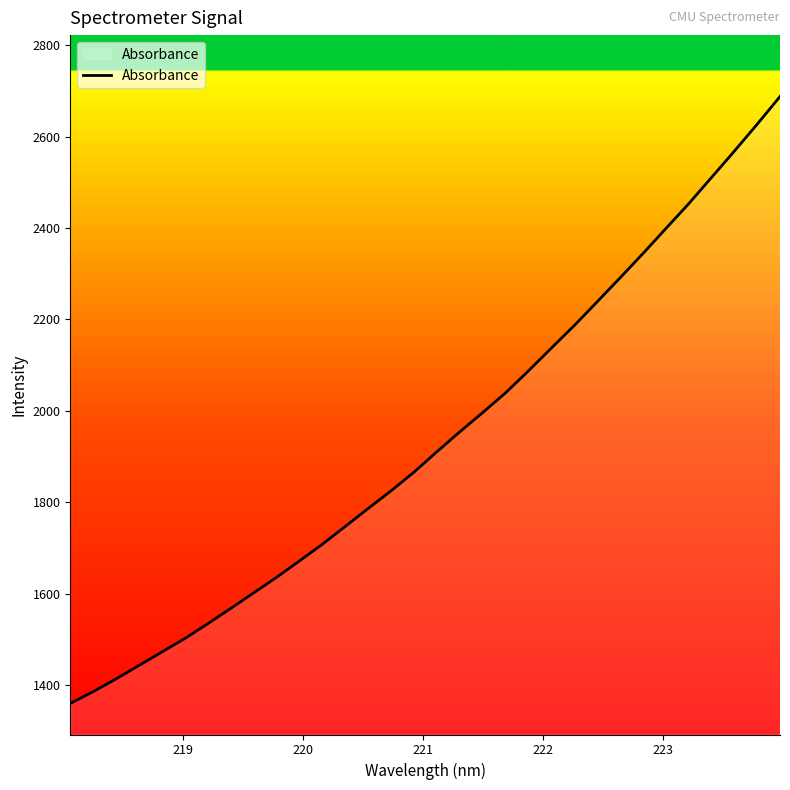

What is the greatest value displayed?

2687.4